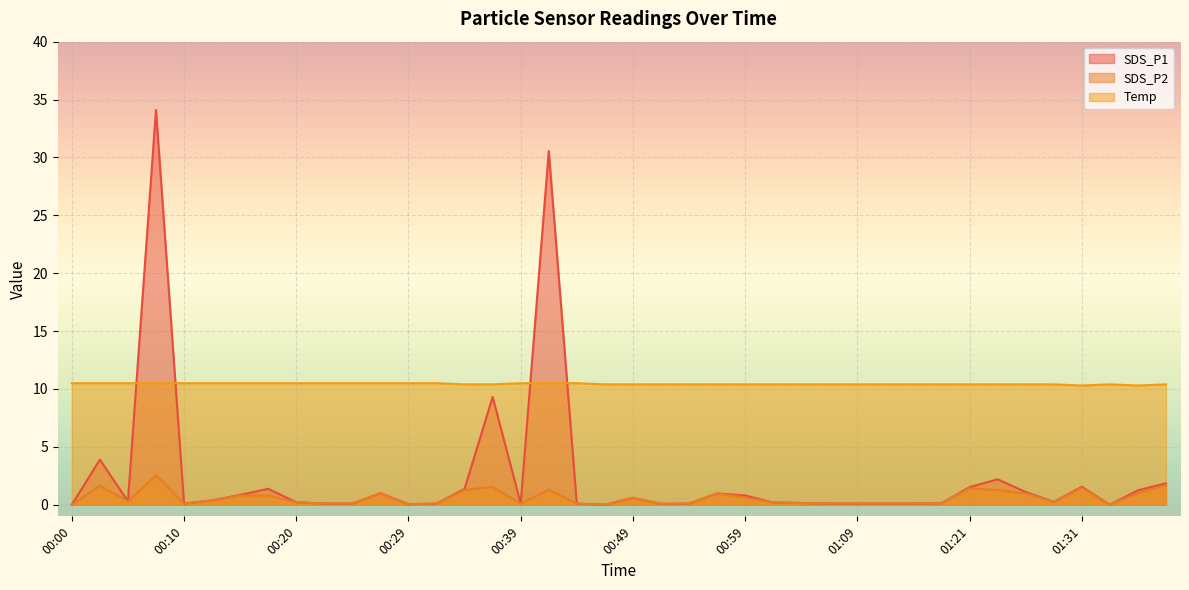

Rank the categories by SDS_P2 value from highest to lowest.

00:07, 01:38, 00:03, 00:37, 01:31, 01:21, 00:42, 00:34, 01:24, 00:27, 01:36, 00:56, 01:26, 00:15, 00:17, 00:59, 00:49, 00:12, 00:05, 01:29, 00:20, 01:01, 01:04, 01:19, 00:10, 00:22, 00:25, 00:32, 00:39, 00:44, 00:54, 01:06, 01:09, 01:14, 01:16, 00:51, 00:29, 00:00, 00:47, 01:33